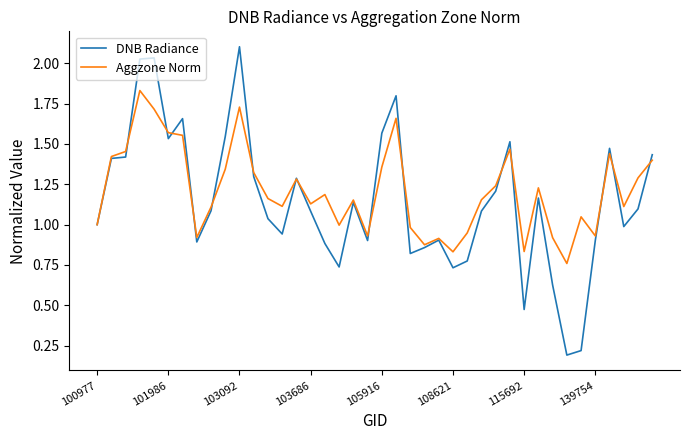

Is this an area chart (filled region under the line)?

No